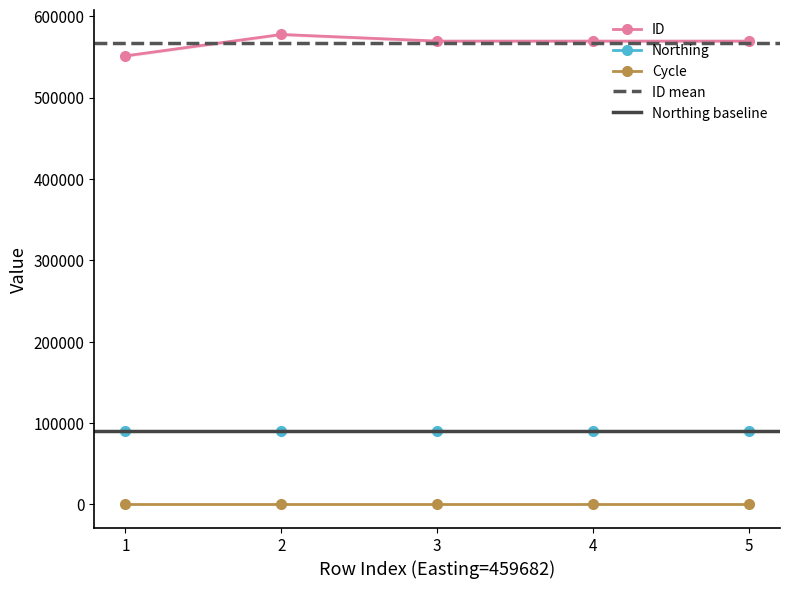

The Northing series shows 90126 at 459682. True or false?

True